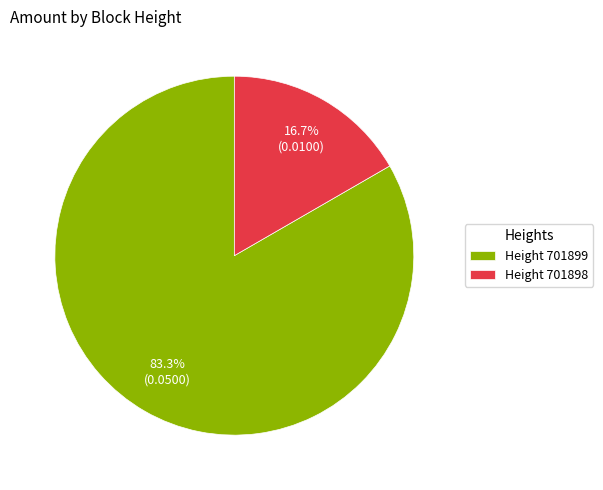

Between Height 701898 and Height 701899, which is larger?

Height 701899